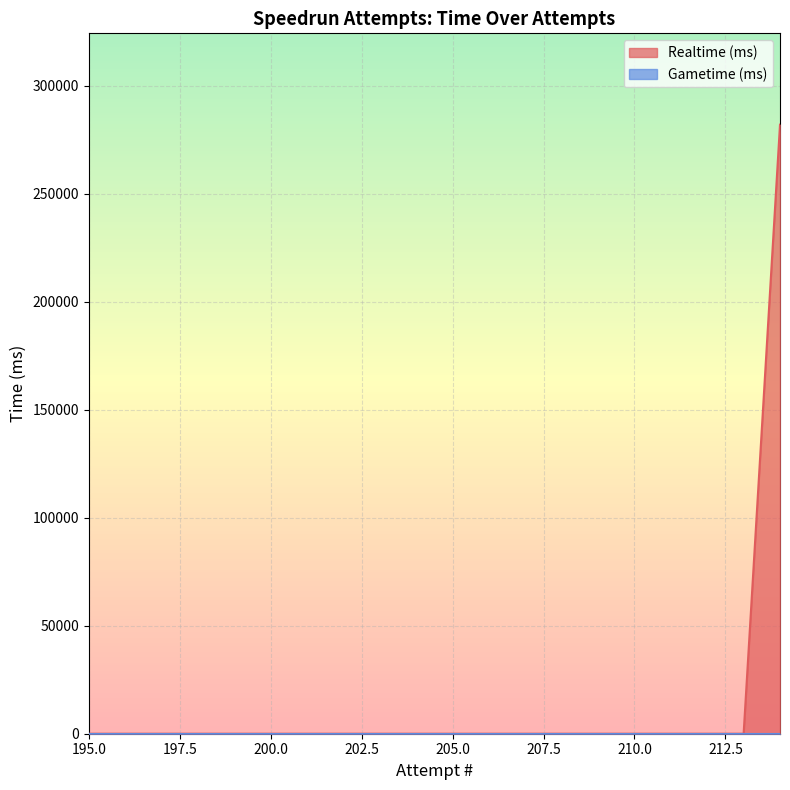

Does the chart display data point markers on the line(s)?

No